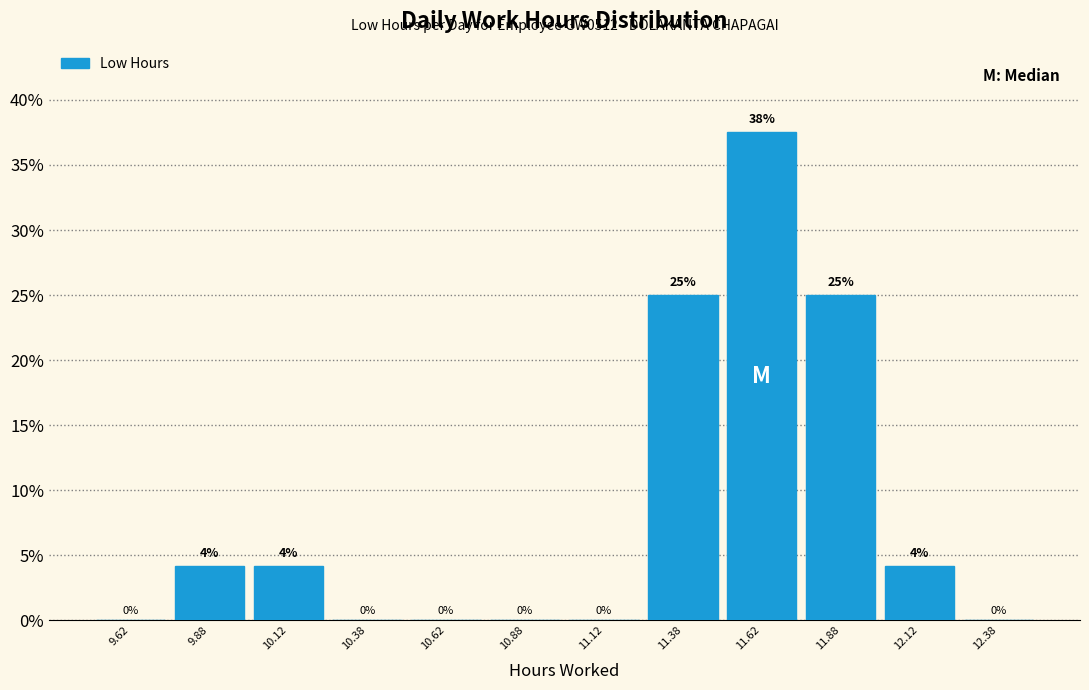

Which range on the x-axis has the tallest bar?

11.50 to 11.75